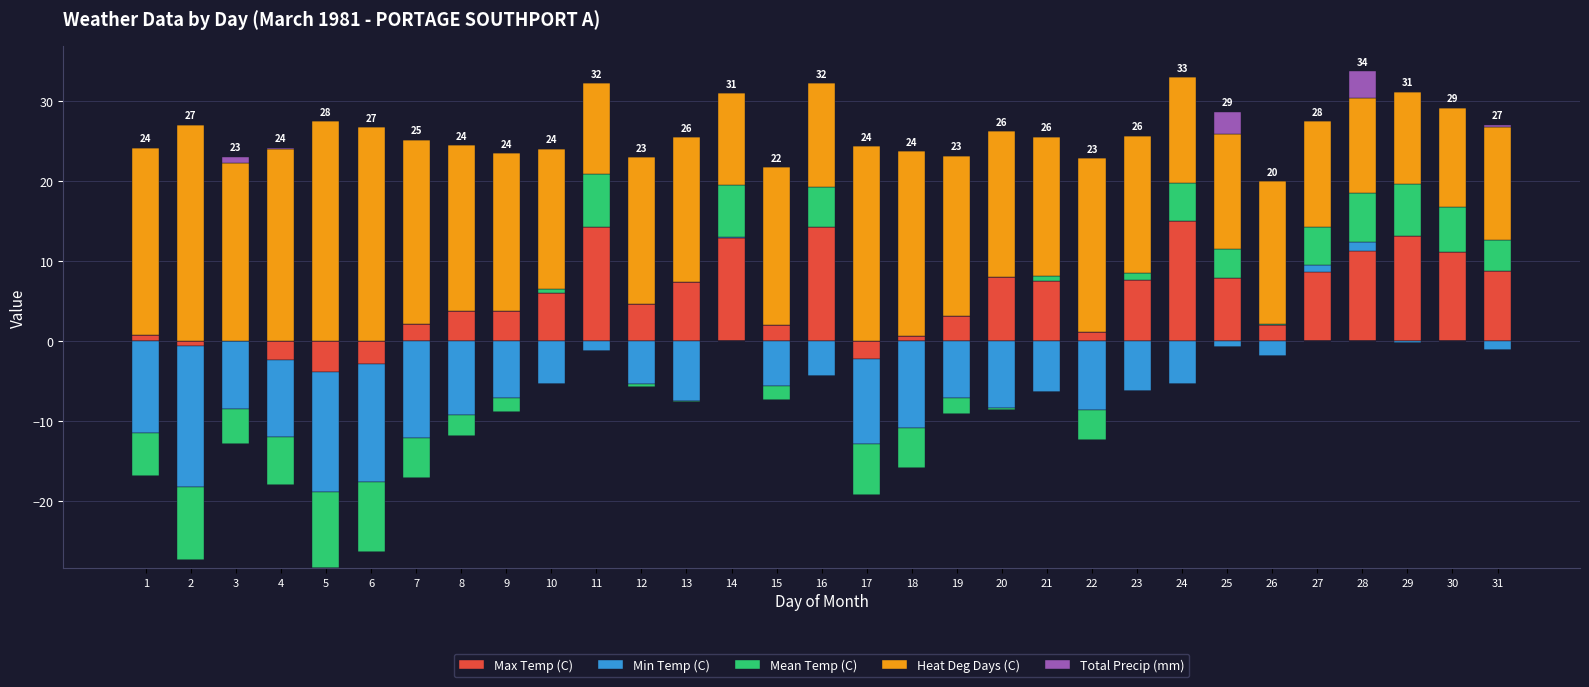

Which series has the largest total across all categories?

Heat Deg Days (C)